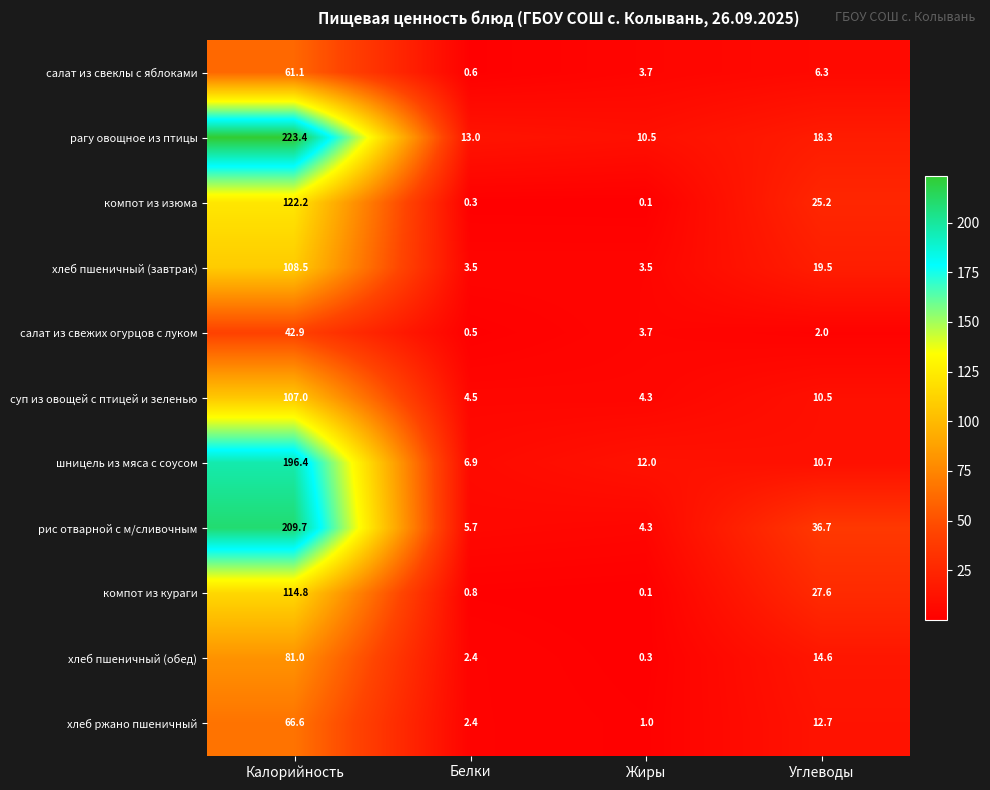

What is the difference between the хлеб пшеничный (обед) values at Углеводы and Белки?

12.2